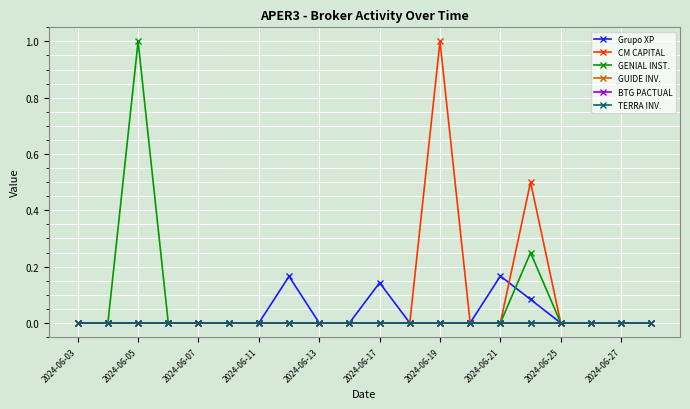

Which series has the largest total across all categories?

CM CAPITAL